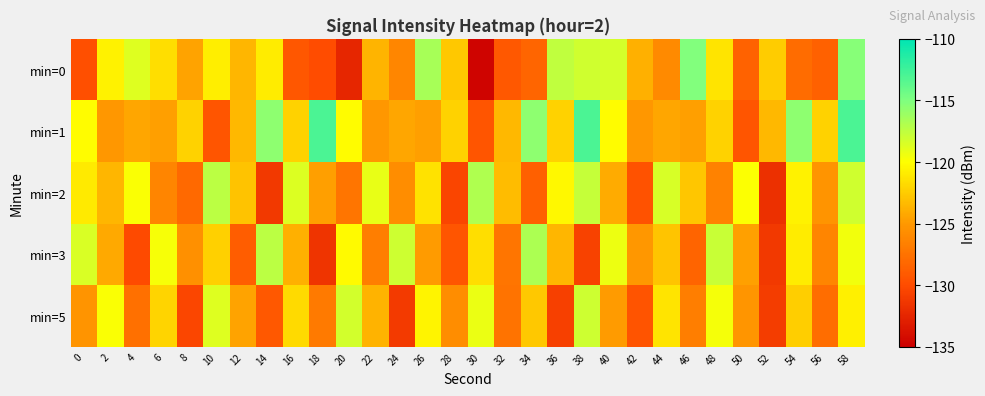

At 58, list the series in order from largest to smallest.

min=1, min=0, min=2, min=3, min=5